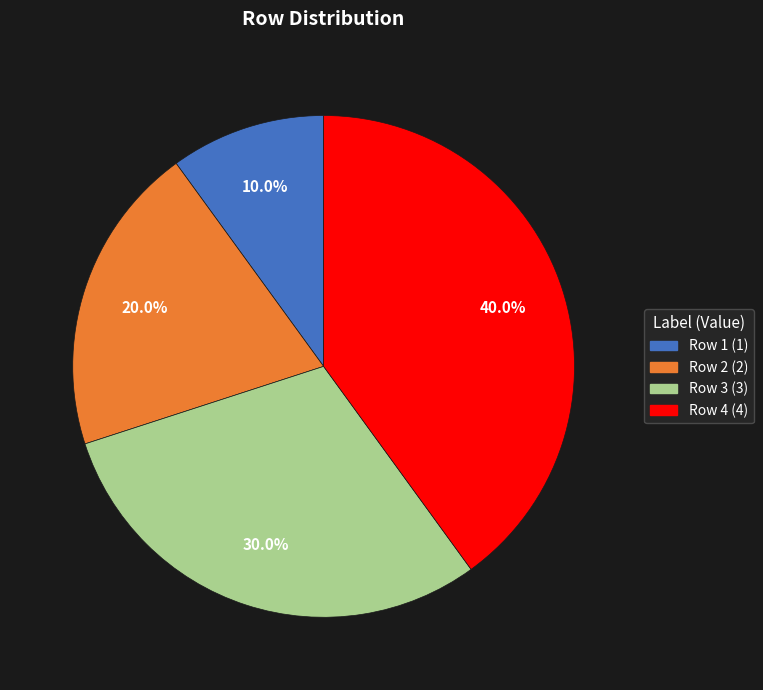

Does Row 1 represent more than half of the total?

No